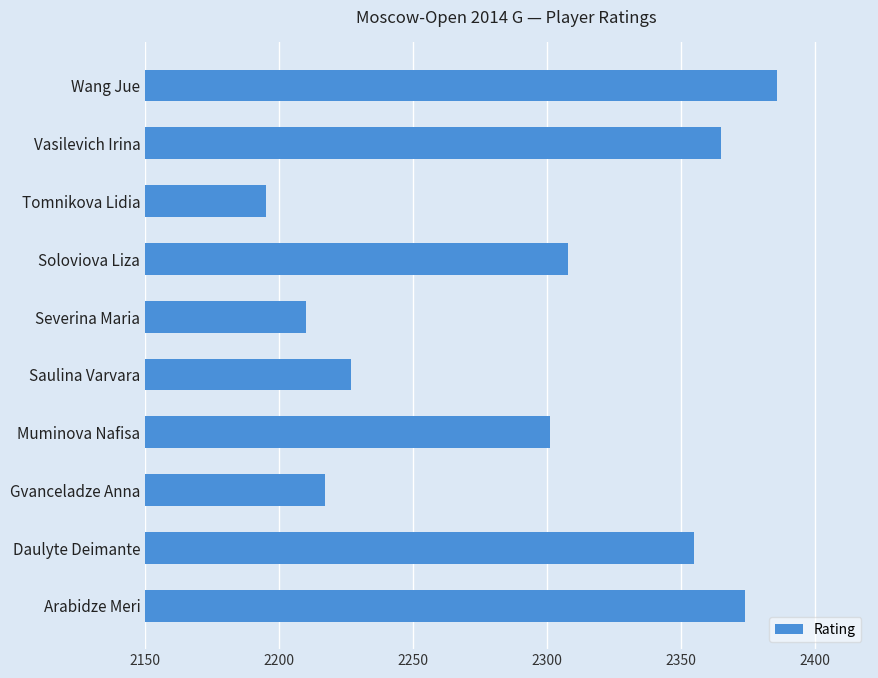

Rank the categories by value from lowest to highest.

Tomnikova Lidia, Severina Maria, Gvanceladze Anna, Saulina Varvara, Muminova Nafisa, Soloviova Liza, Daulyte Deimante, Vasilevich Irina, Arabidze Meri, Wang Jue